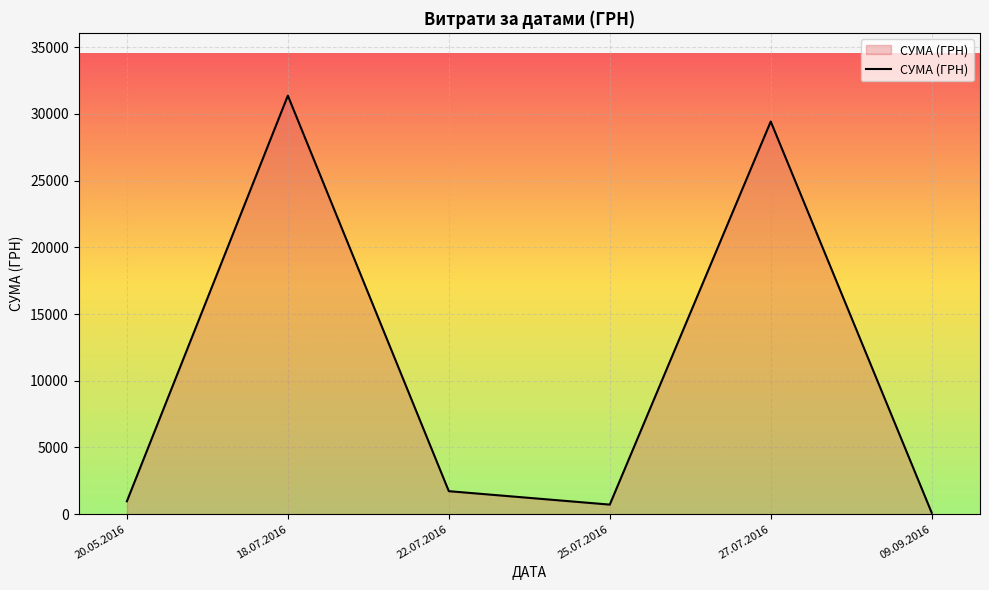

Does the chart display data point markers on the line(s)?

No